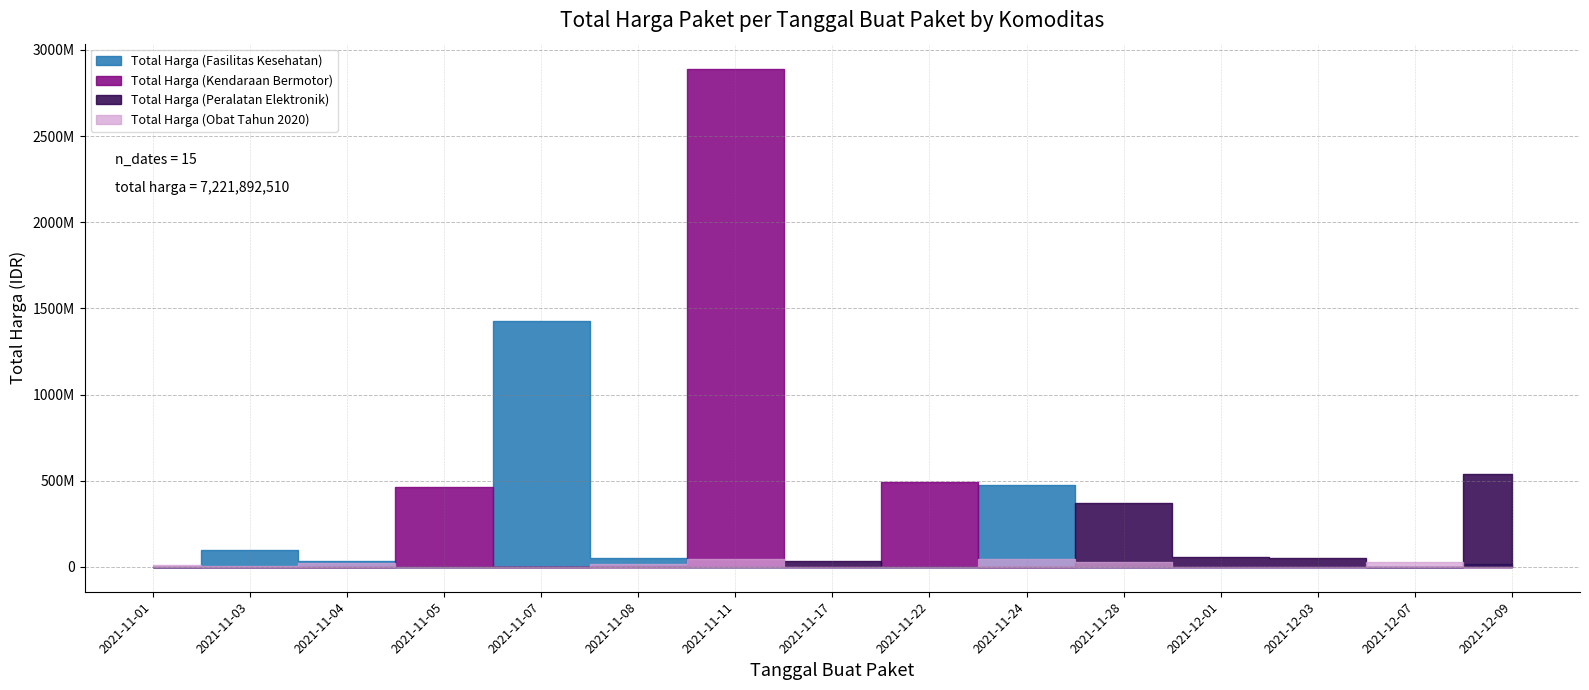

At which category does the chart reach its minimum across all series?

2021-11-05